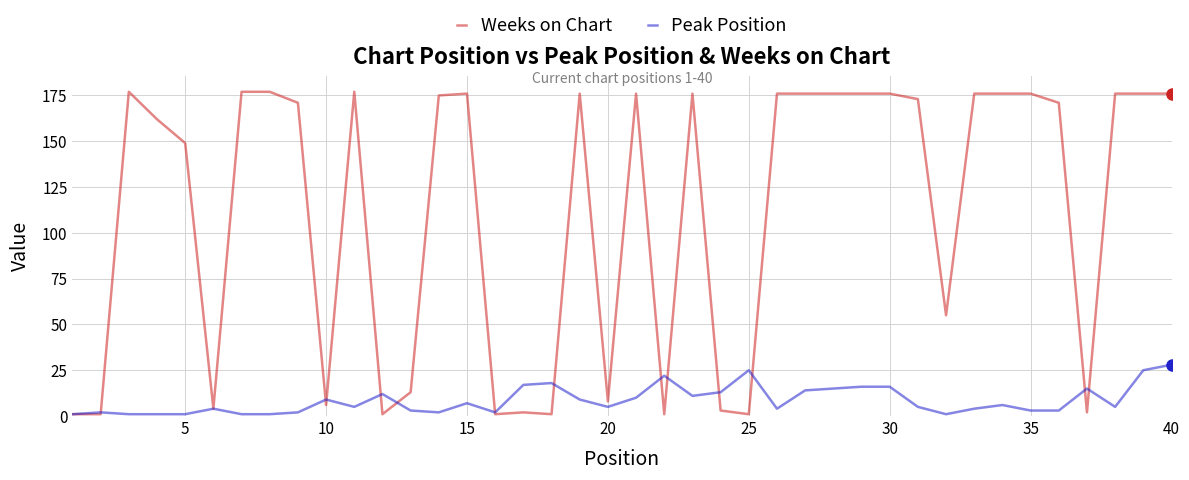

What is the highest value of the Weeks on Chart series?

177